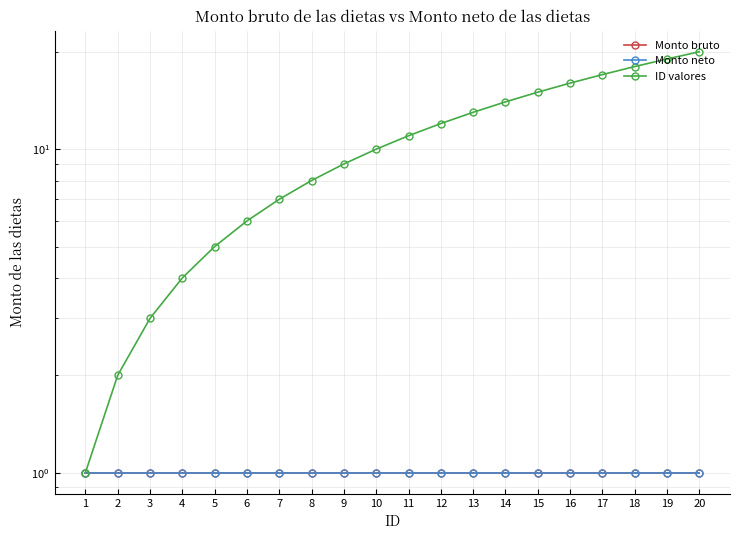

Which category has the lowest value in the ID valores series?

1